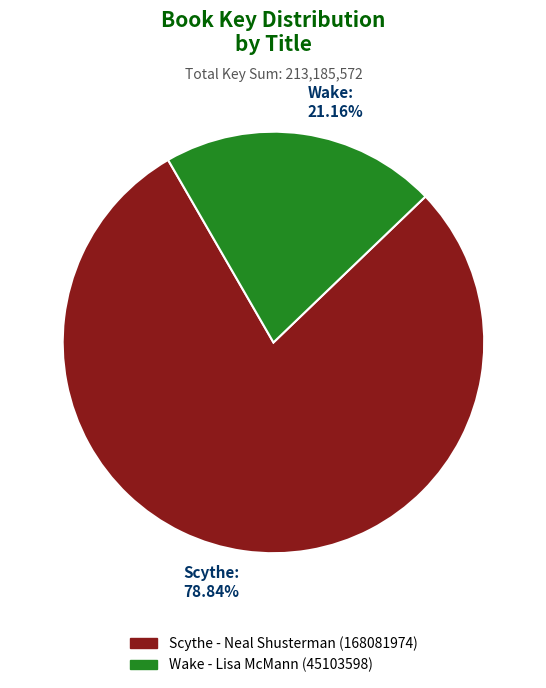

Rank the categories by value from highest to lowest.

Scythe - Neal Shusterman (168081974), Wake - Lisa McMann (45103598)